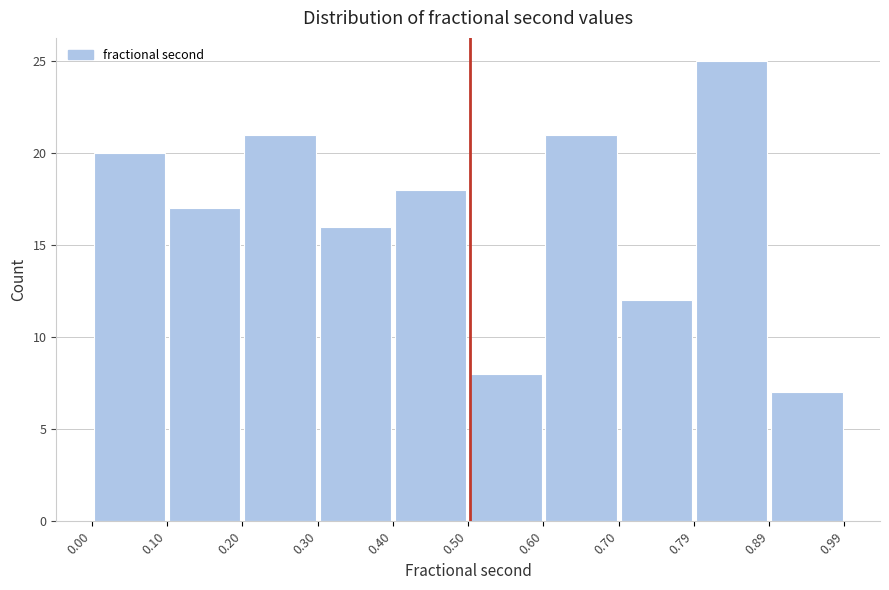

Reading left to right, list every bar in this chart as the range it spans on the x-axis followed by its height. The values are not printed on the chart, so give them approximately, as read against the axis.

0.00 to 0.10: 20
0.10 to 0.20: 17
0.20 to 0.30: 21
0.30 to 0.40: 16
0.40 to 0.50: 18
0.50 to 0.60: 8
0.60 to 0.70: 21
0.70 to 0.79: 12
0.79 to 0.89: 25
0.89 to 0.99: 7